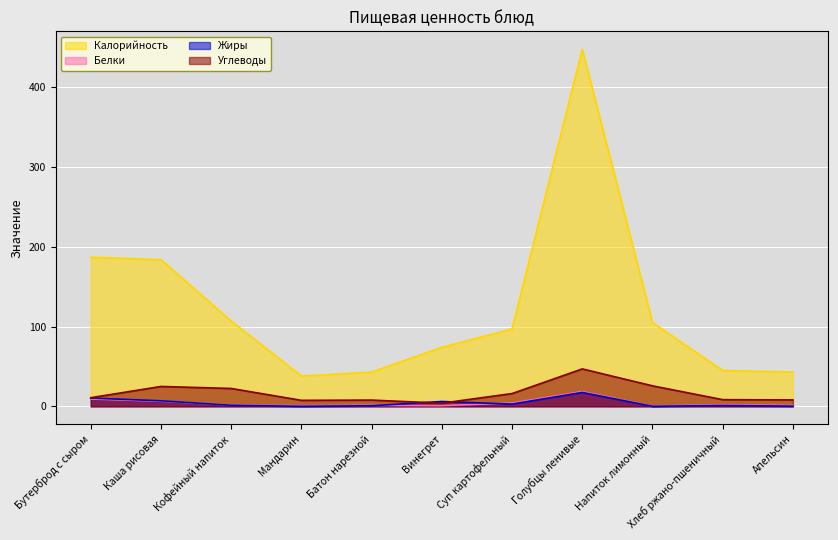

Where is Белки nearest to the value 9?

Бутерброд с сыром